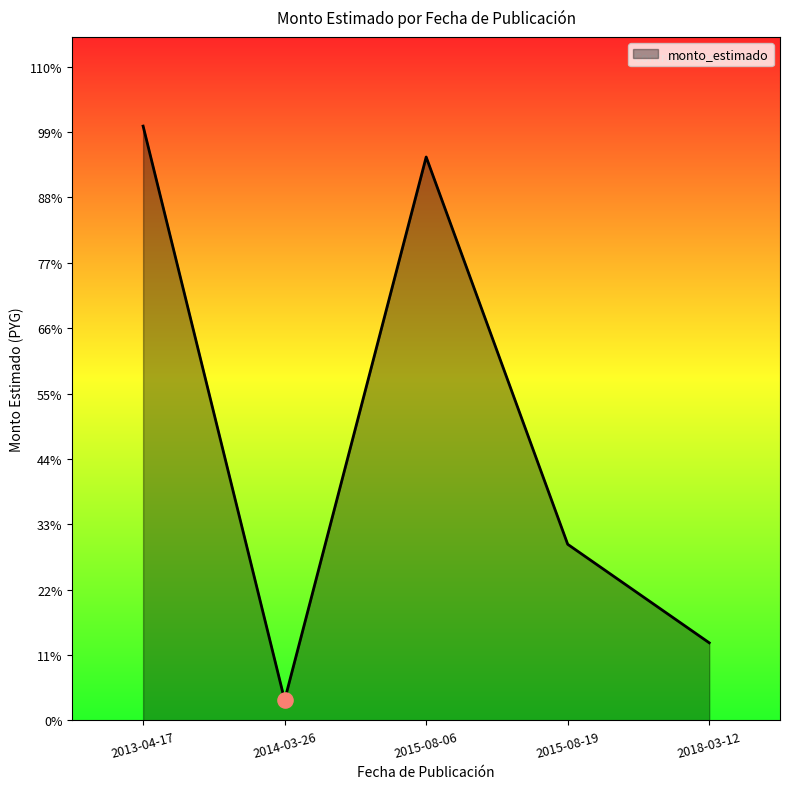

Is this an area chart (filled region under the line)?

Yes